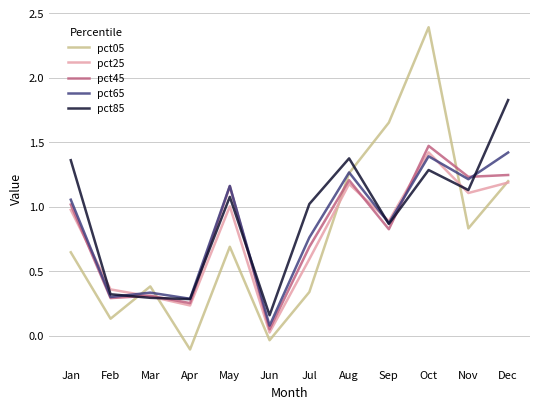

How many intersections are there between pct85 and pct05?

4